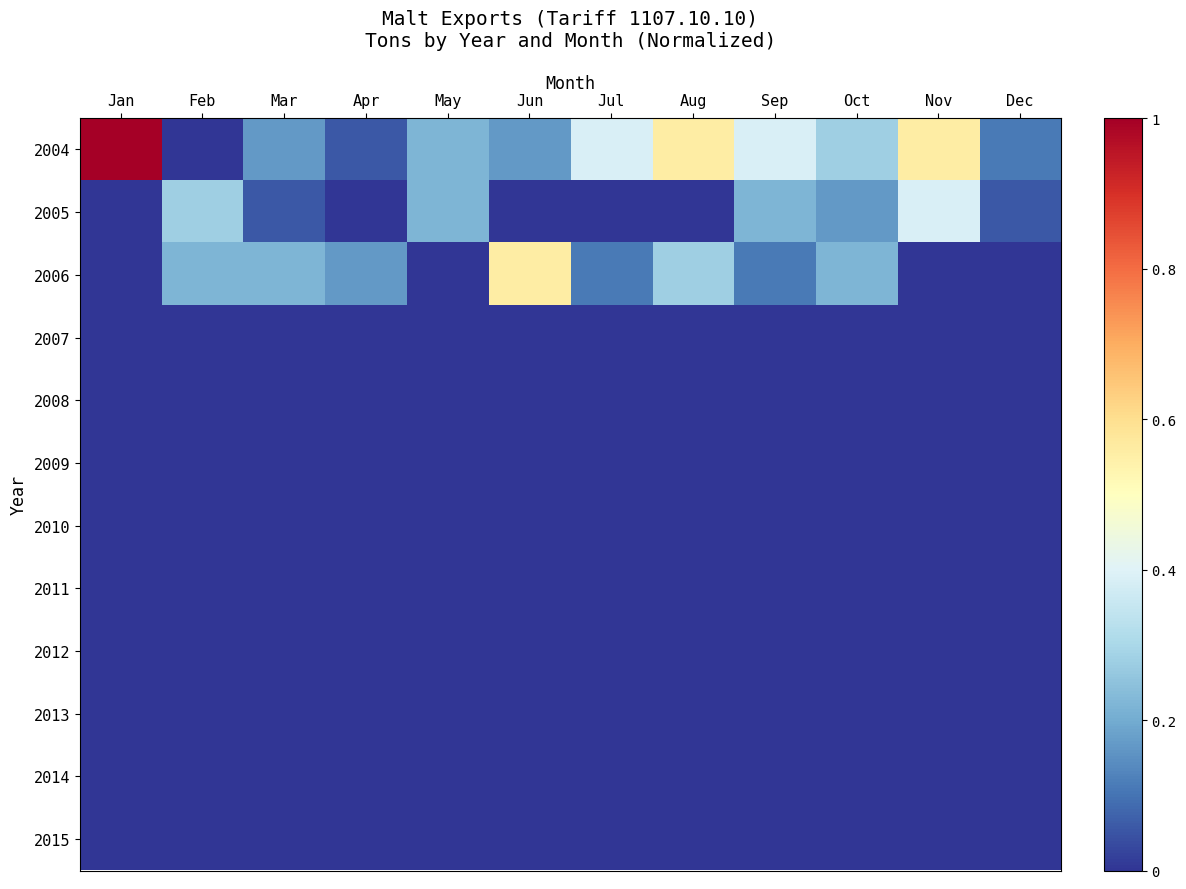

Reading left to right, list all the values displayed in this chart.

2004: Jan=1.0	Feb=0.0	Mar=0.2	Apr=0.1	May=0.2	Jun=0.2	Jul=0.4	Aug=0.6	Sep=0.4	Oct=0.3	Nov=0.6	Dec=0.1
2005: Jan=0.0	Feb=0.3	Mar=0.1	Apr=0.0	May=0.2	Jun=0.0	Jul=0.0	Aug=0.0	Sep=0.2	Oct=0.2	Nov=0.4	Dec=0.1
2006: Jan=0.0	Feb=0.2	Mar=0.2	Apr=0.2	May=0.0	Jun=0.6	Jul=0.1	Aug=0.3	Sep=0.1	Oct=0.2	Nov=0.0	Dec=0.0
2007: Jan=0.0	Feb=0.0	Mar=0.0	Apr=0.0	May=0.0	Jun=0.0	Jul=0.0	Aug=0.0	Sep=0.0	Oct=0.0	Nov=0.0	Dec=0.0
2008: Jan=0.0	Feb=0.0	Mar=0.0	Apr=0.0	May=0.0	Jun=0.0	Jul=0.0	Aug=0.0	Sep=0.0	Oct=0.0	Nov=0.0	Dec=0.0
2009: Jan=0.0	Feb=0.0	Mar=0.0	Apr=0.0	May=0.0	Jun=0.0	Jul=0.0	Aug=0.0	Sep=0.0	Oct=0.0	Nov=0.0	Dec=0.0
2010: Jan=0.0	Feb=0.0	Mar=0.0	Apr=0.0	May=0.0	Jun=0.0	Jul=0.0	Aug=0.0	Sep=0.0	Oct=0.0	Nov=0.0	Dec=0.0
2011: Jan=0.0	Feb=0.0	Mar=0.0	Apr=0.0	May=0.0	Jun=0.0	Jul=0.0	Aug=0.0	Sep=0.0	Oct=0.0	Nov=0.0	Dec=0.0
2012: Jan=0.0	Feb=0.0	Mar=0.0	Apr=0.0	May=0.0	Jun=0.0	Jul=0.0	Aug=0.0	Sep=0.0	Oct=0.0	Nov=0.0	Dec=0.0
2013: Jan=0.0	Feb=0.0	Mar=0.0	Apr=0.0	May=0.0	Jun=0.0	Jul=0.0	Aug=0.0	Sep=0.0	Oct=0.0	Nov=0.0	Dec=0.0
2014: Jan=0.0	Feb=0.0	Mar=0.0	Apr=0.0	May=0.0	Jun=0.0	Jul=0.0	Aug=0.0	Sep=0.0	Oct=0.0	Nov=0.0	Dec=0.0
2015: Jan=0.0	Feb=0.0	Mar=0.0	Apr=0.0	May=0.0	Jun=0.0	Jul=0.0	Aug=0.0	Sep=0.0	Oct=0.0	Nov=0.0	Dec=0.0